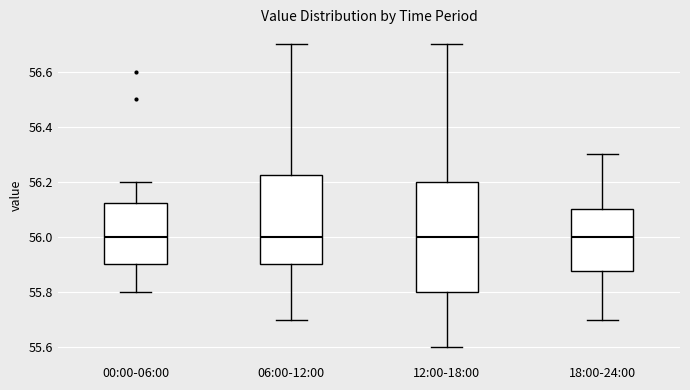

Reading left to right, transcribe this box plot: for each box, give where its median line is, the range the box spans, and where its two whiskers end, as read against the y-axis. The values are not printed on the chart, so give them approximately, as read against the axis.

00:00-06:00: median 56.00, box 55.90 to 56.12, whiskers 55.80 to 56.20
06:00-12:00: median 56.00, box 55.90 to 56.22, whiskers 55.70 to 56.70
12:00-18:00: median 56.00, box 55.80 to 56.20, whiskers 55.60 to 56.70
18:00-24:00: median 56.00, box 55.88 to 56.10, whiskers 55.70 to 56.30